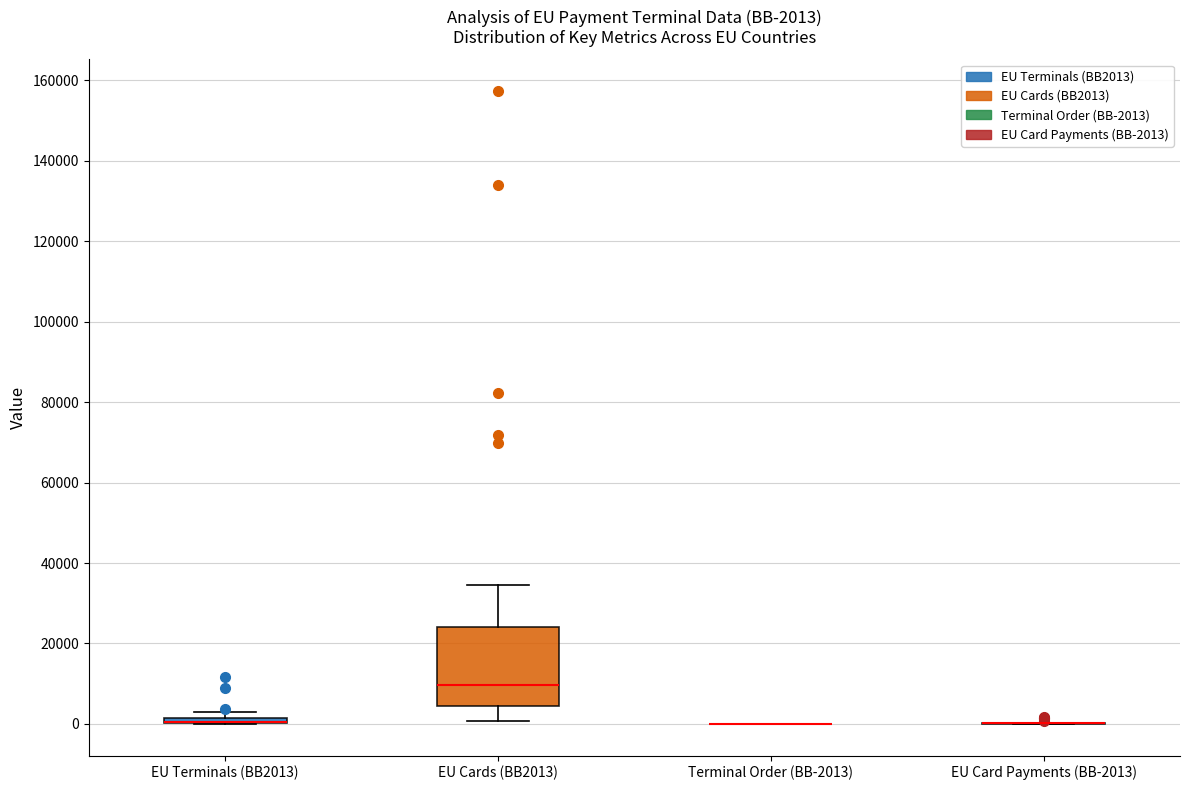

Which box is the tallest, from its lower edge to its upper edge?

EU Cards (BB2013)